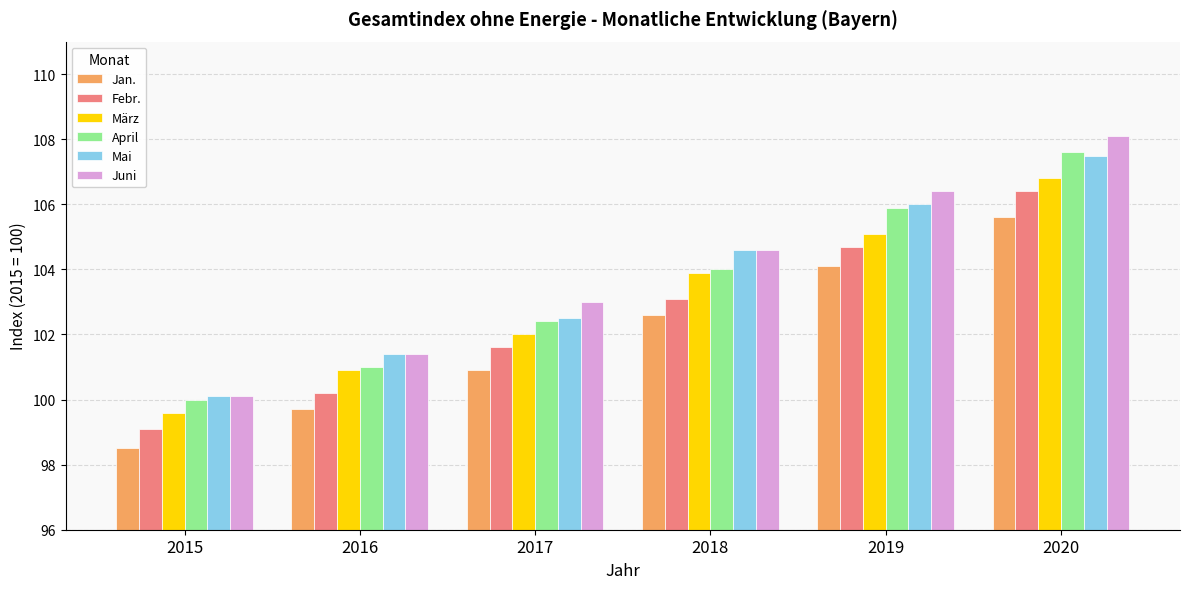

What is the value of the März bar at the 2nd from the left?

100.9